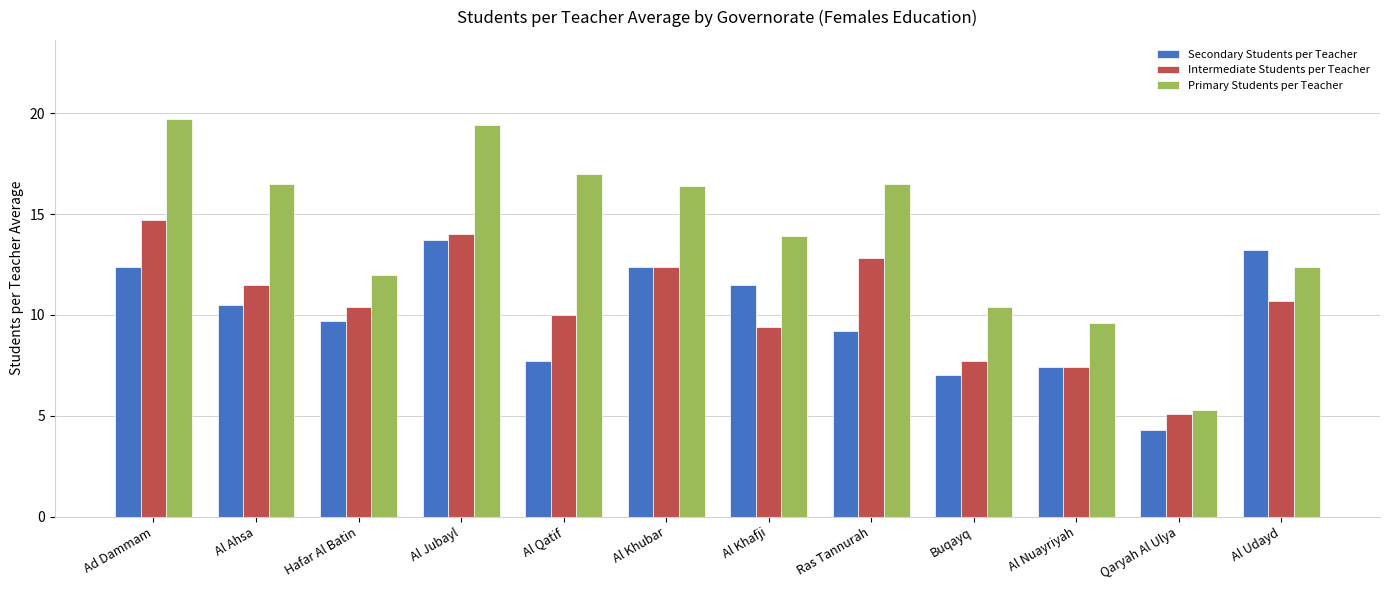

How many bars are there in total?

36